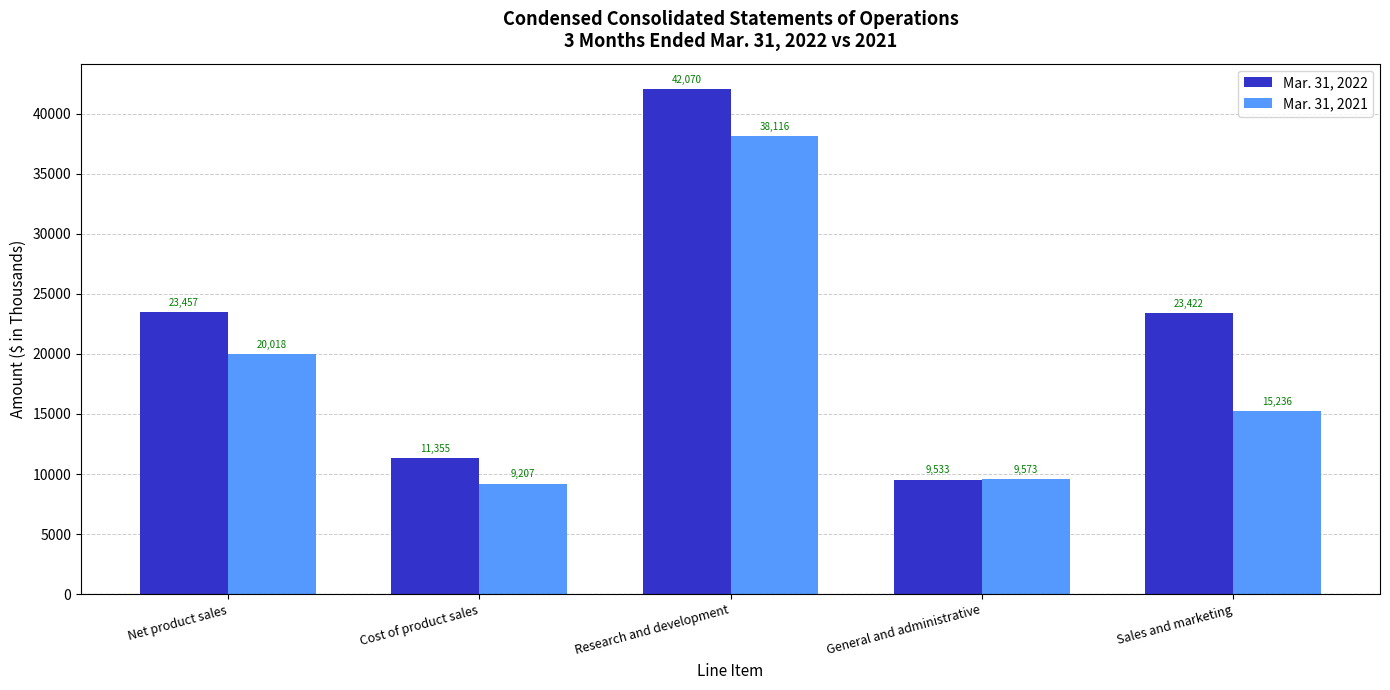

The Mar. 31, 2022 series shows 27866 at Research and development. True or false?

False